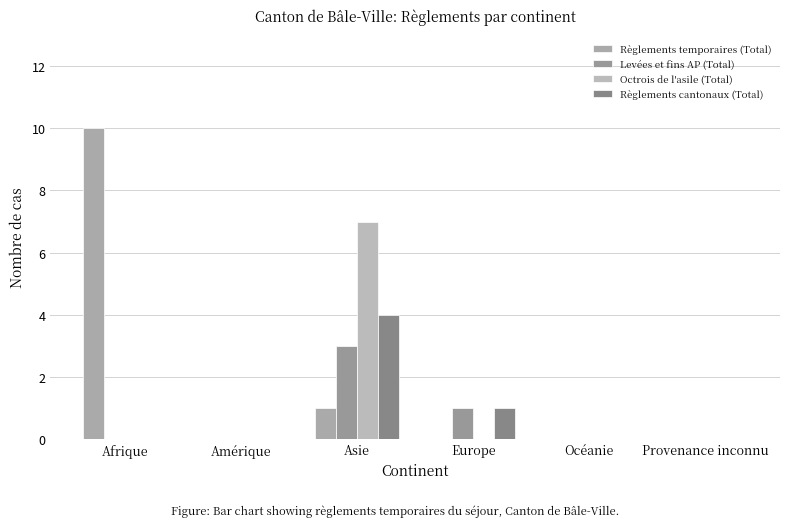

Rank the series by their maximum value, from lowest to highest.

Levées et fins AP (Total), Règlements cantonaux (Total), Octrois de l'asile (Total), Règlements temporaires (Total)